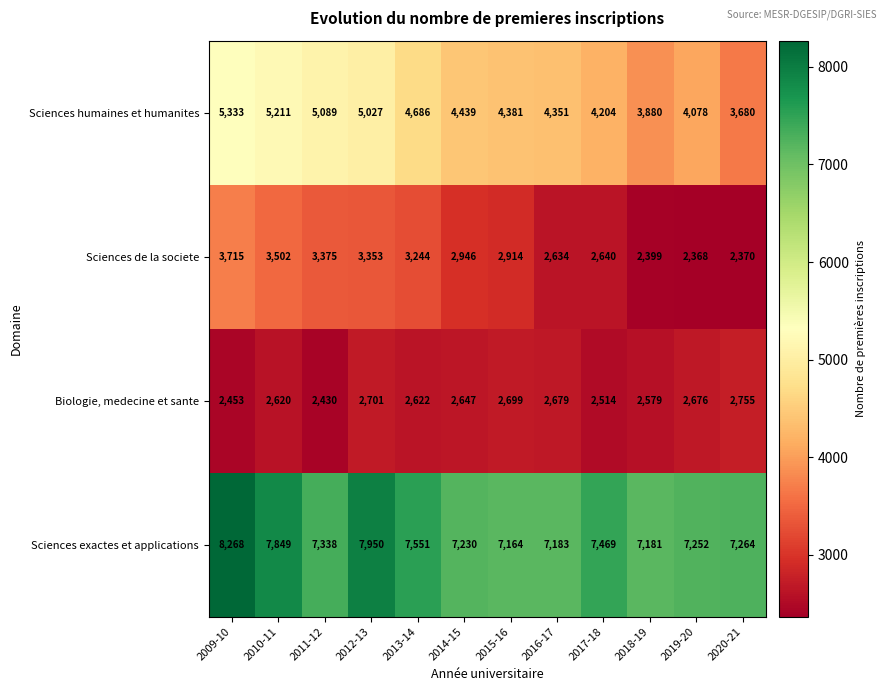

Which category has the lowest value across all series?

2019-20